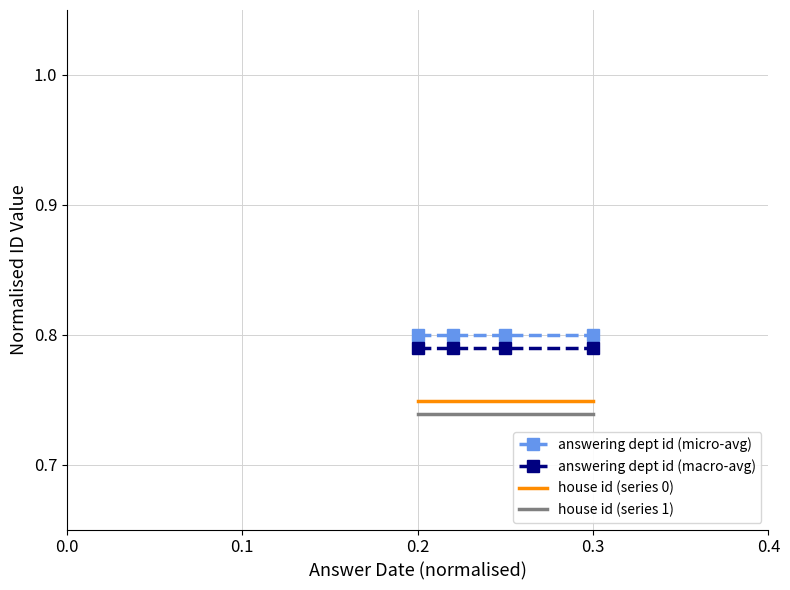

True or false: house id (series 0) and house id (series 1) intersect in this chart.

False